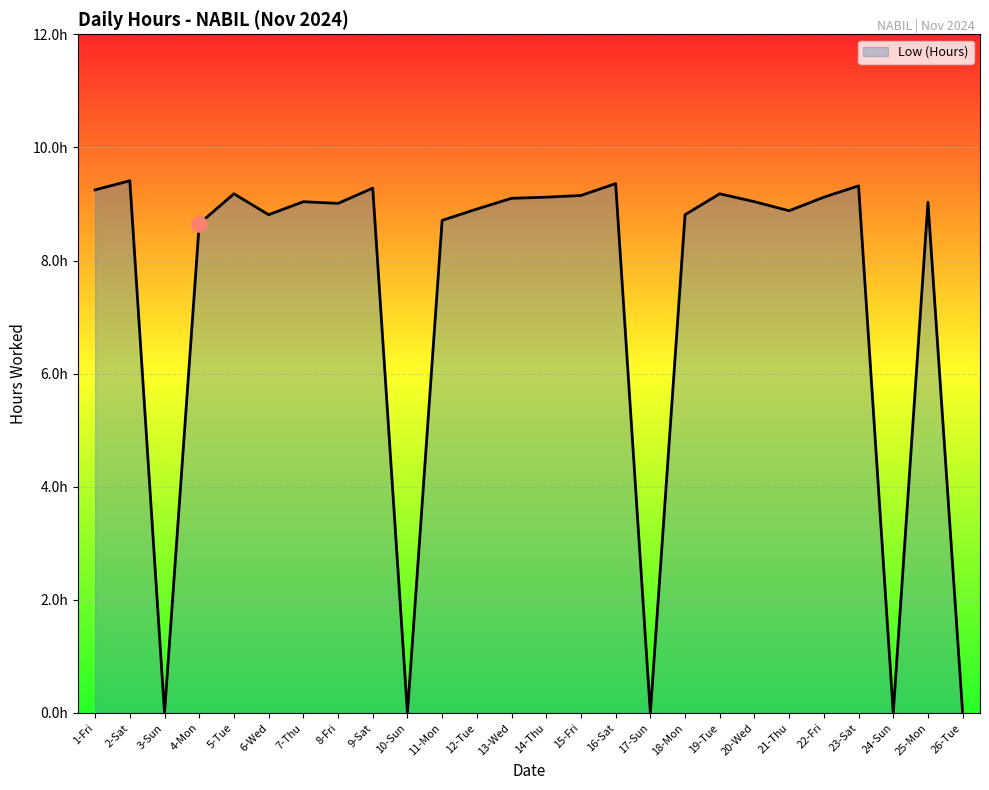

Approximately how many times larger is the value at 11-Mon compared to 6-Wed?

1.0